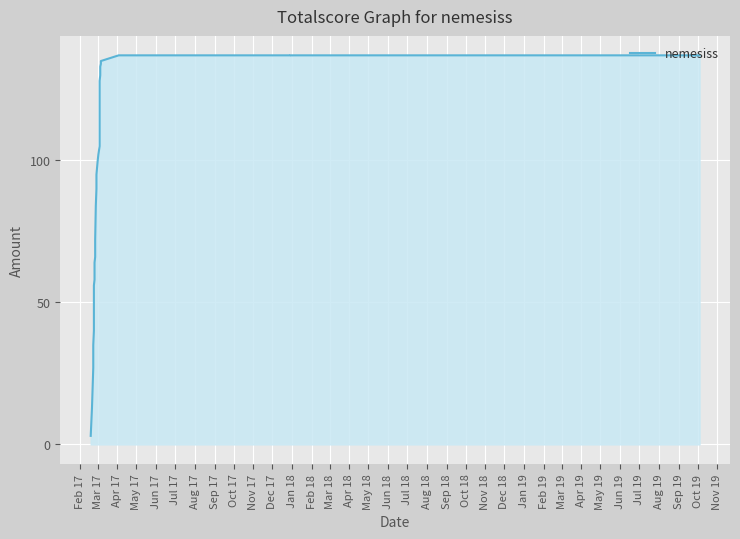

How many categories are shown in the chart?

30